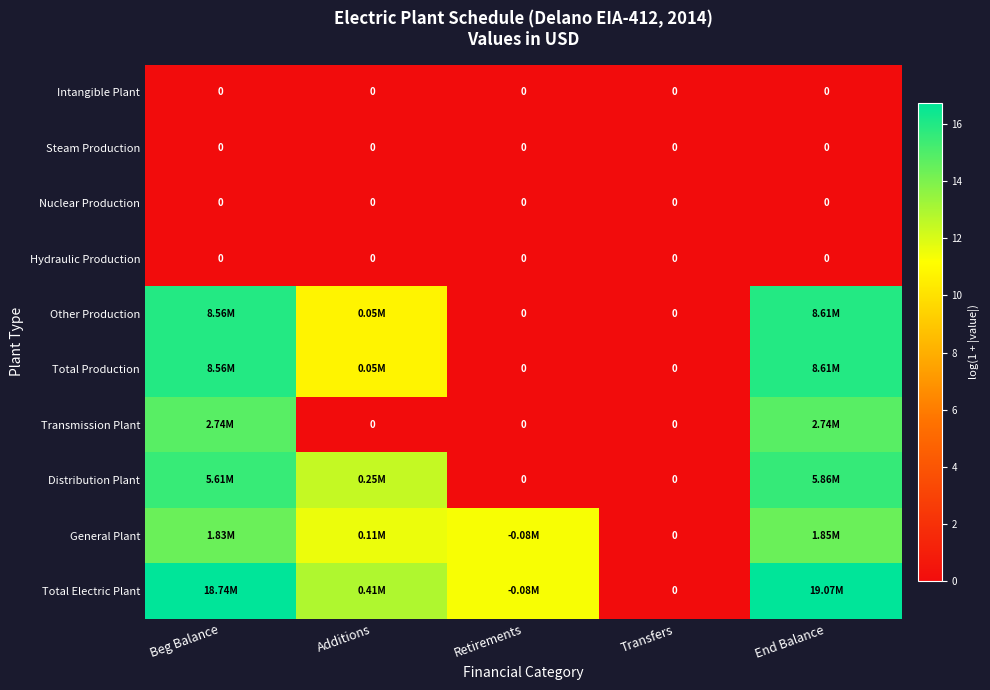

Which series has the largest total across all categories?

Total Electric Plant